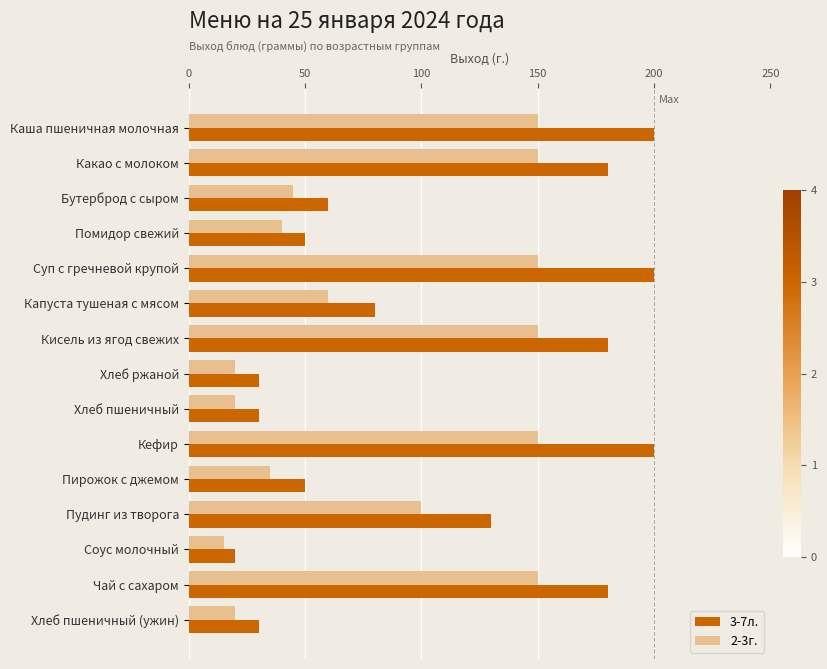

Is the value of 3-7л. at Кефир greater than the value of 2-3г. at Пудинг из творога?

Yes